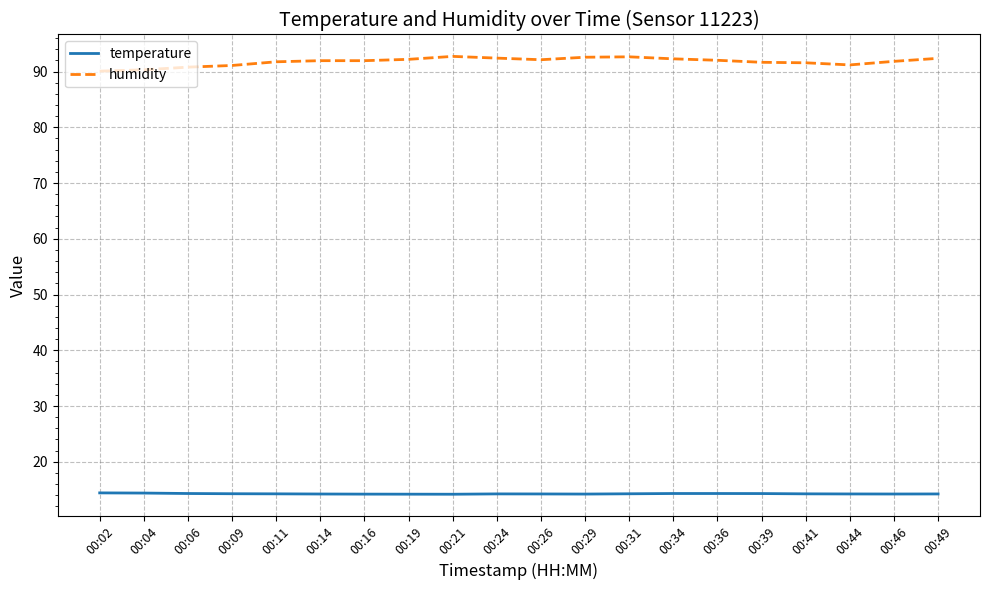

True or false: temperature and humidity intersect in this chart.

False